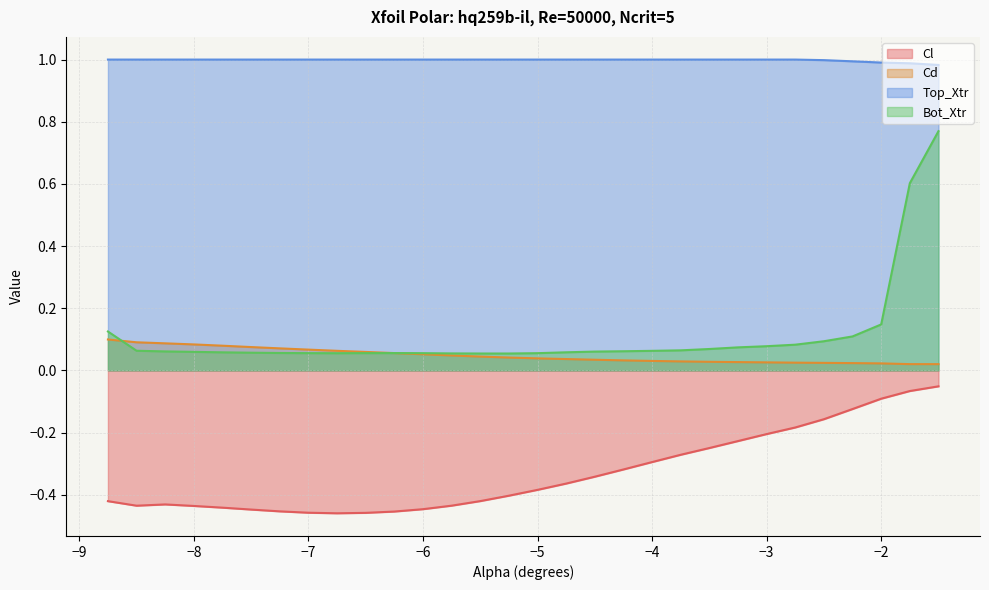

Count the Top_Xtr values in the range 1 to 2.

25